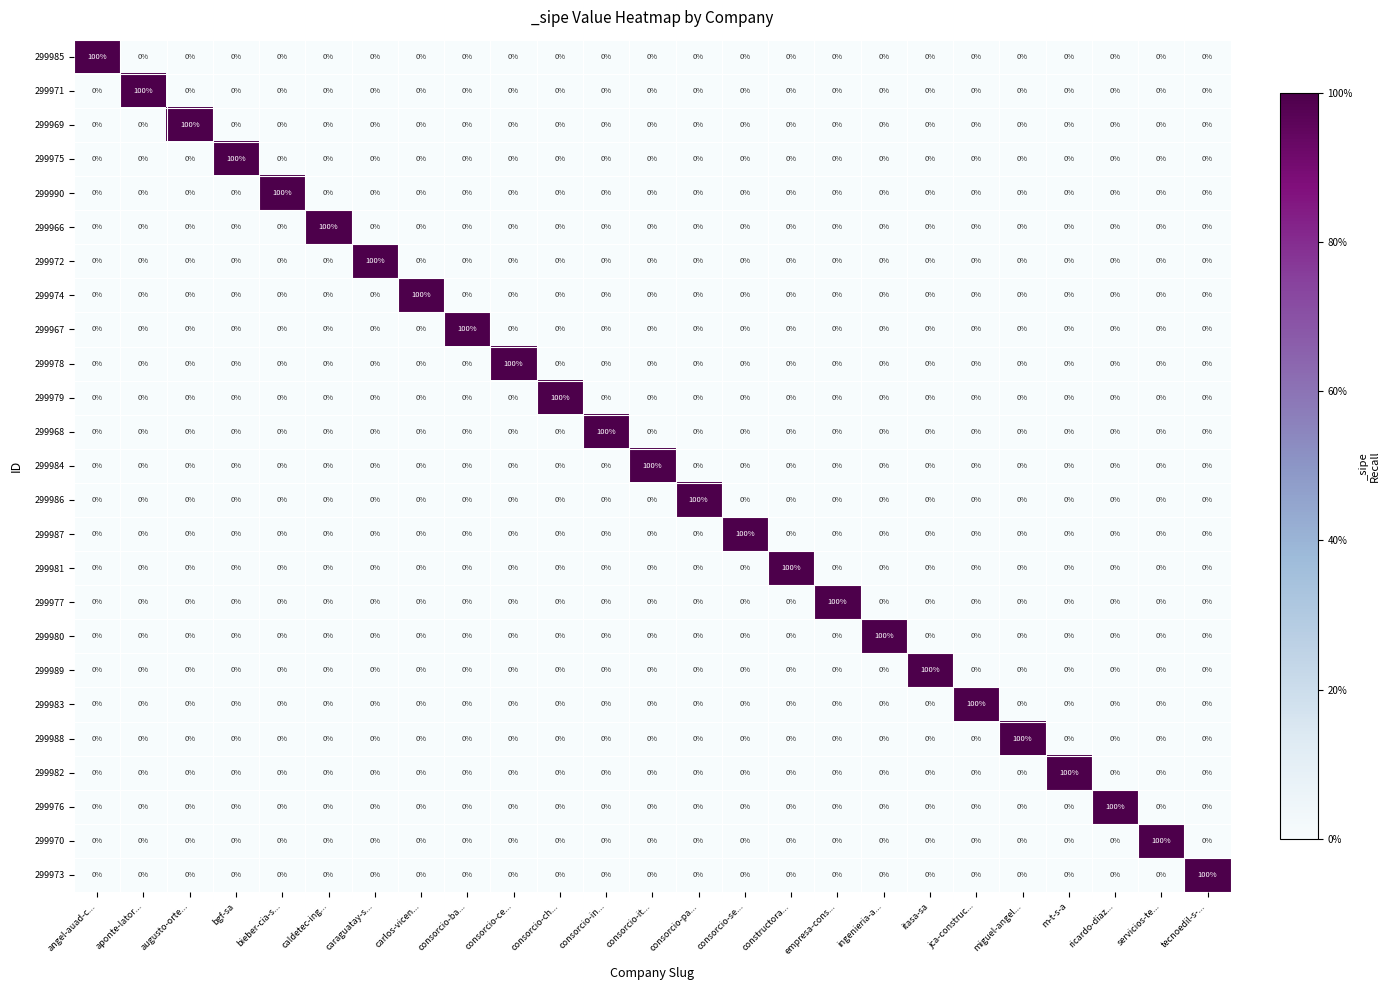

What is the total value across all series at miguel-angel...?

100